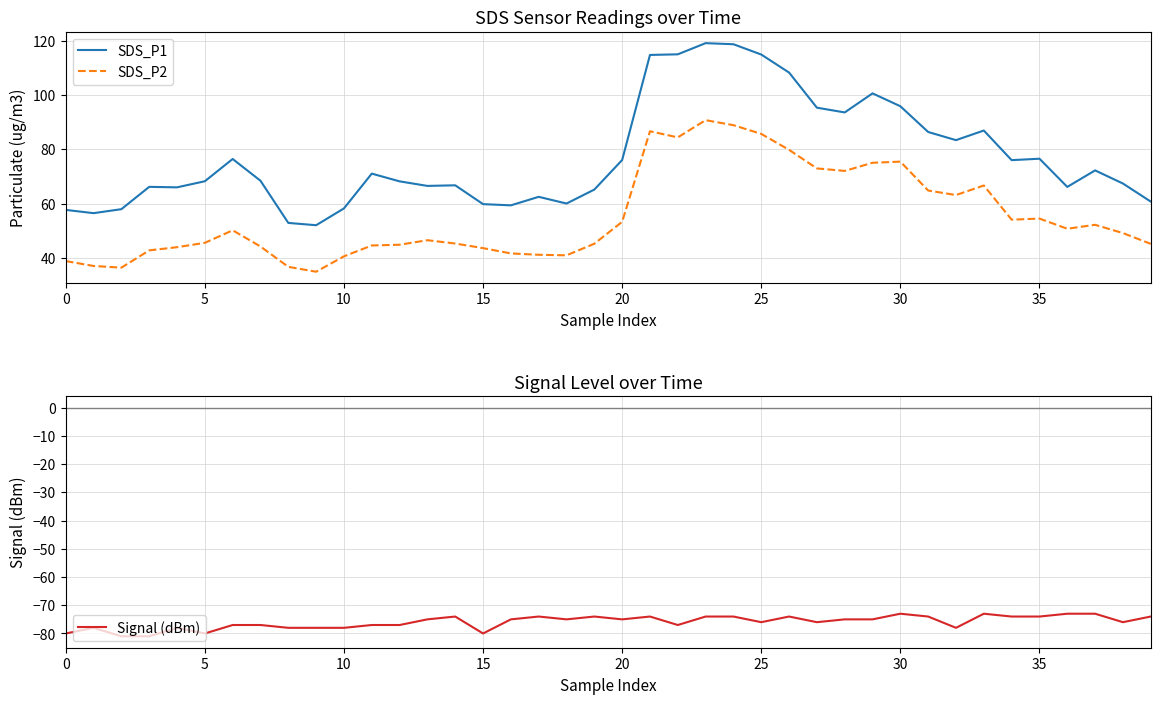

Does the chart have visible grid lines?

Yes